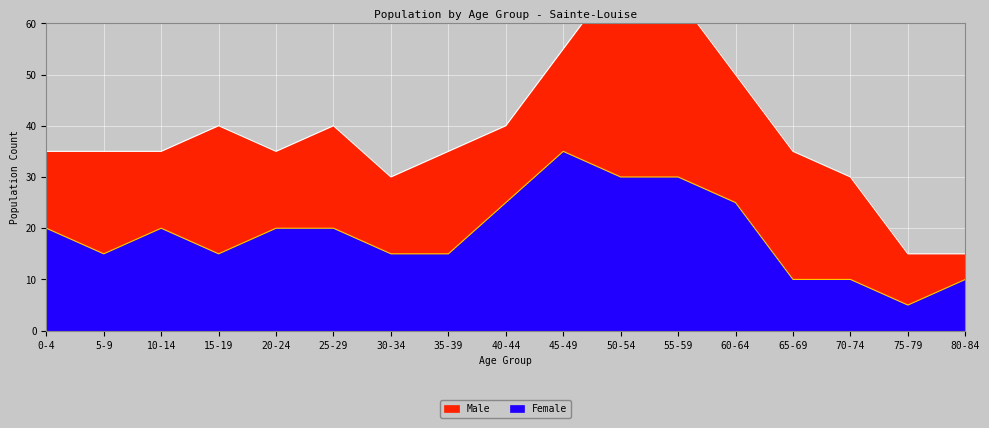

What is the maximum value for Female?

35